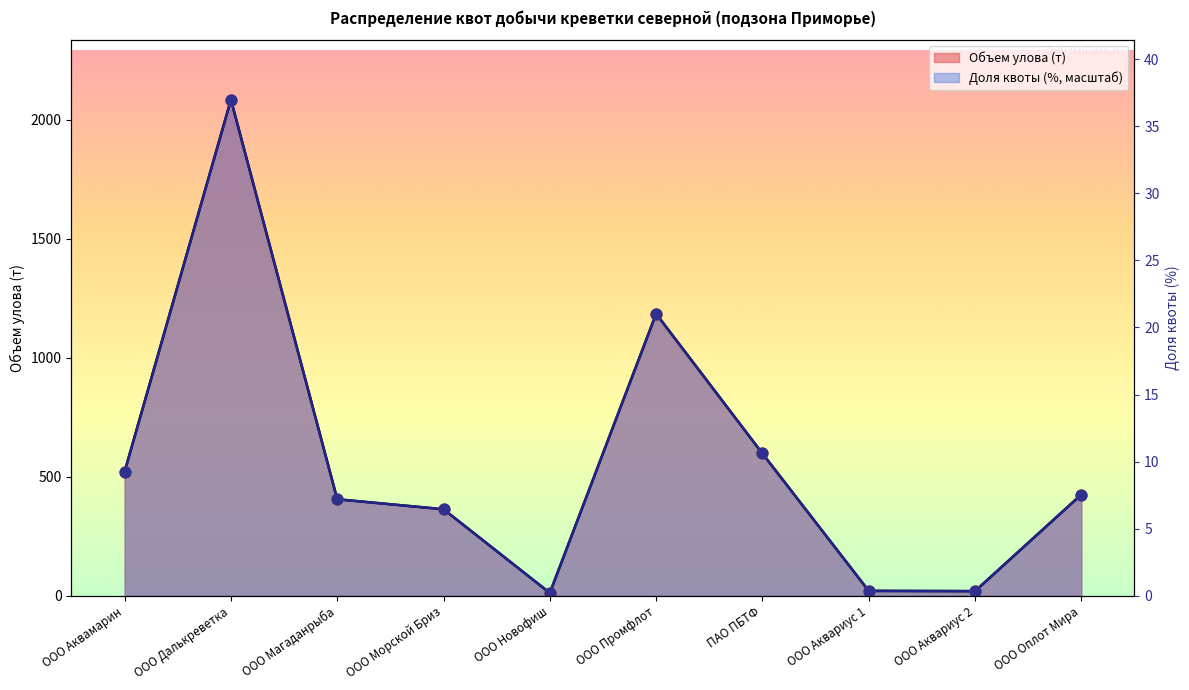

What is the total value across all series at ООО Новофиш?

23.6